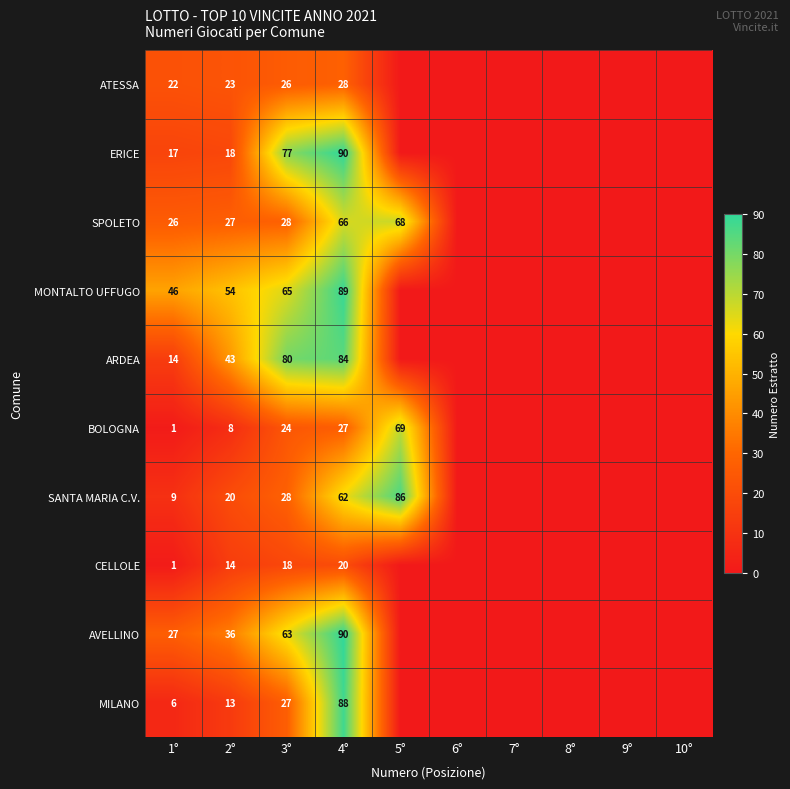

Is it true that MILANO equals 13 at 2°?

True